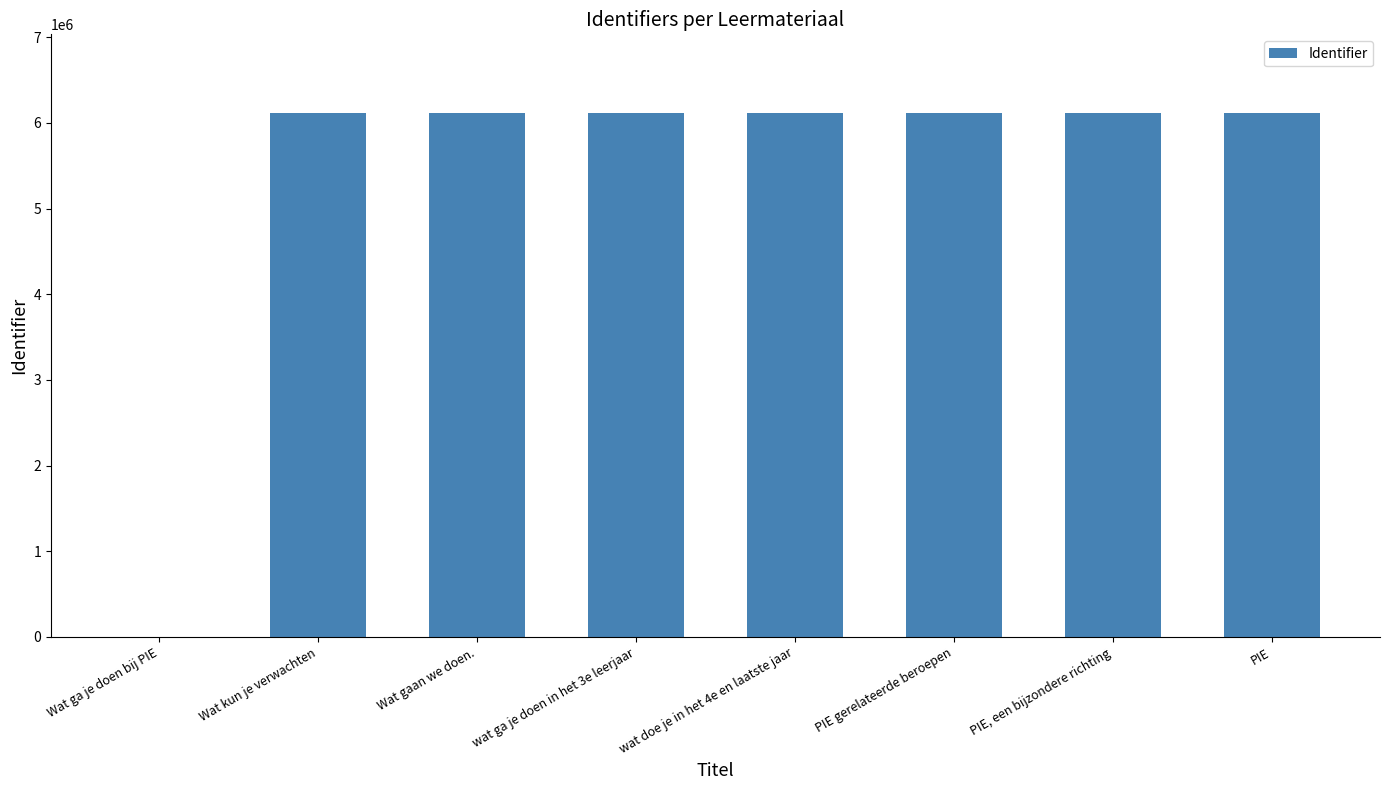

What is the sum of all values?

42808532